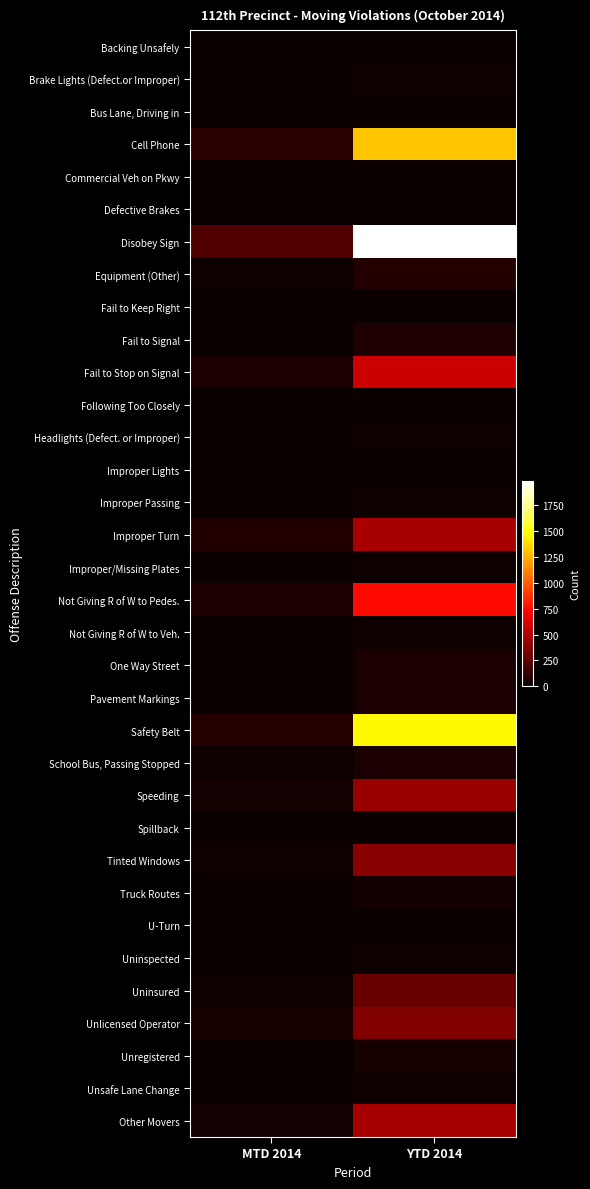

How many series are shown in this chart?

34